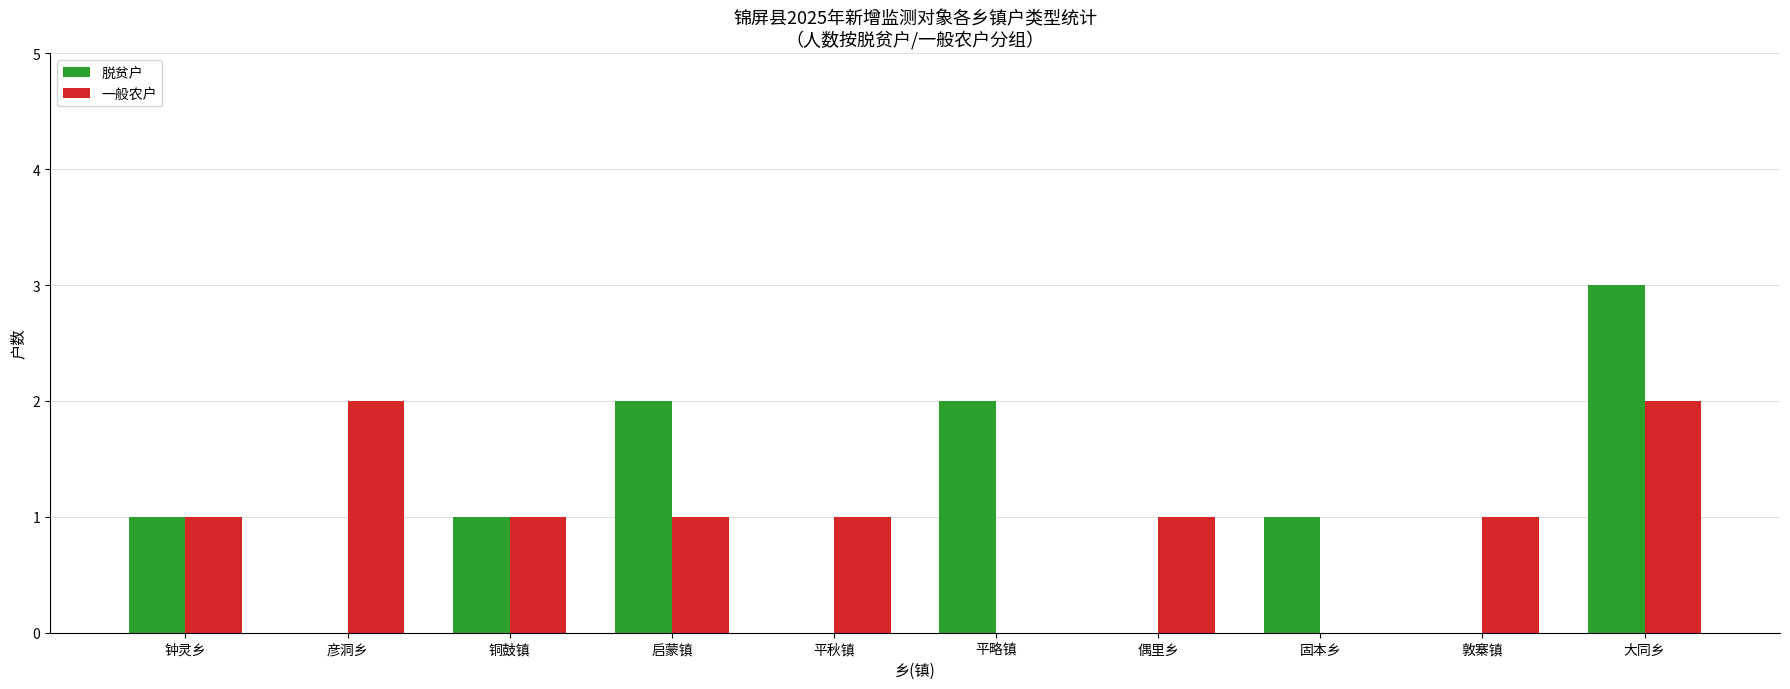

What is the total value across all series at 启蒙镇?

3